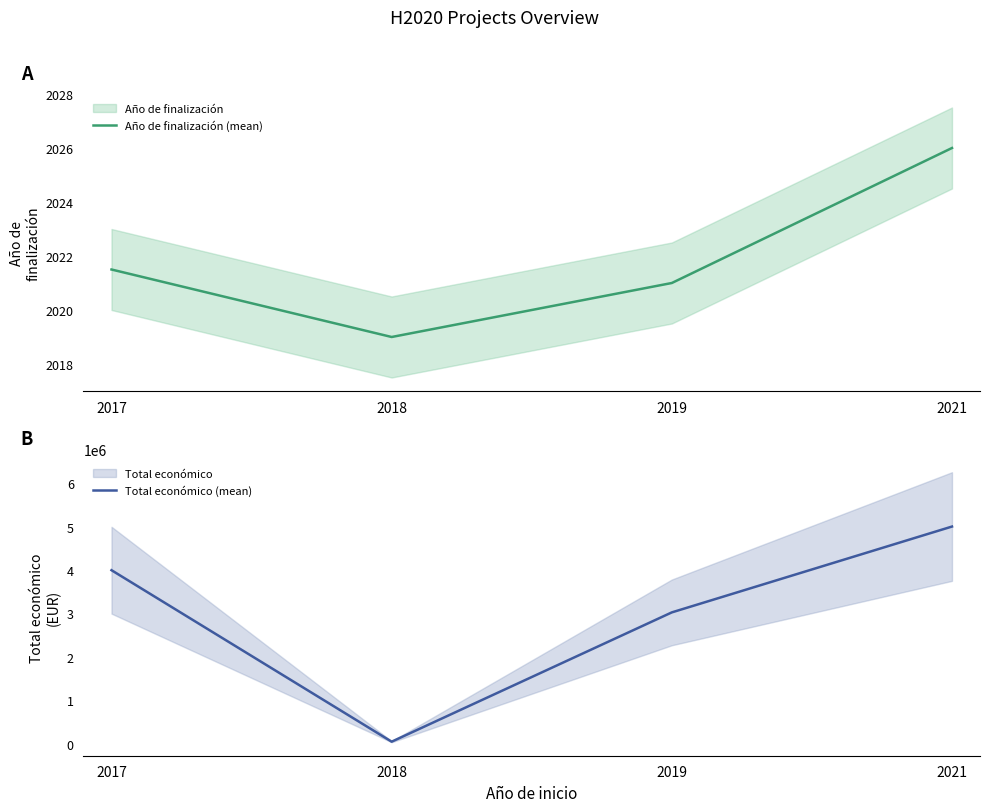

Which series has the largest total across all categories?

Total económico (mean)